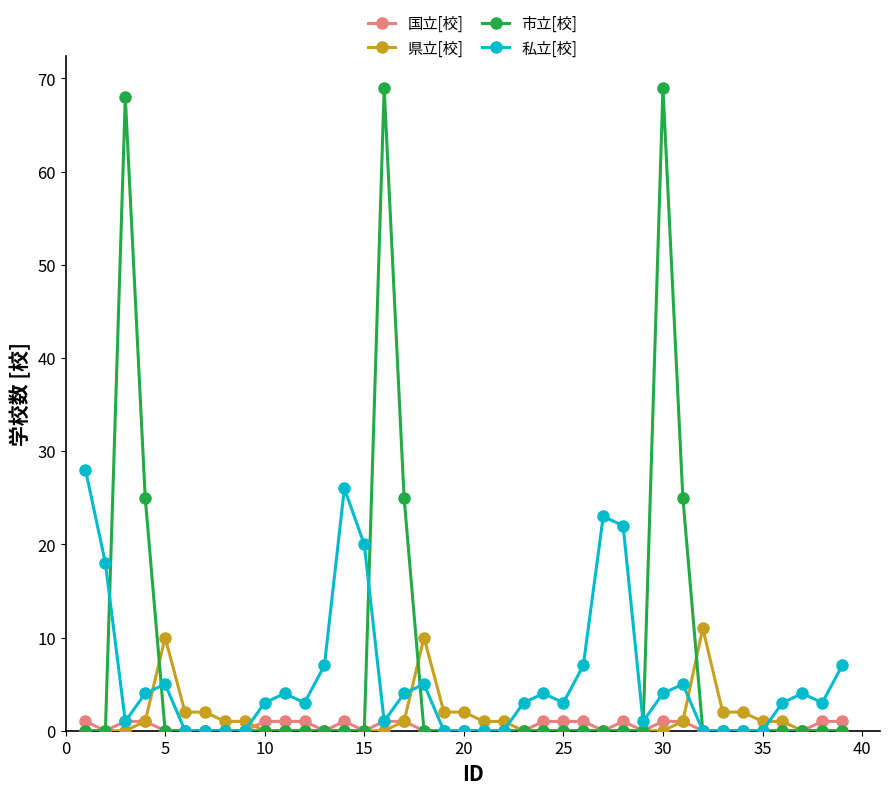

What are all the series names shown in the legend?

国立[校], 県立[校], 市立[校], 私立[校]